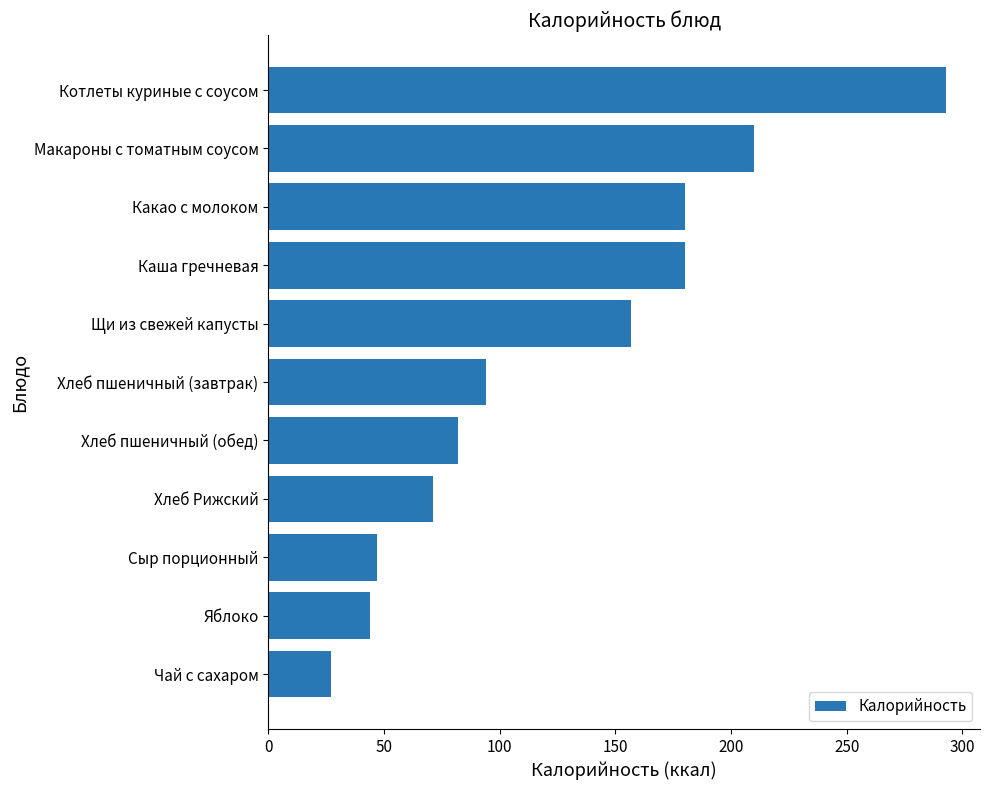

What is the greatest value displayed?

293